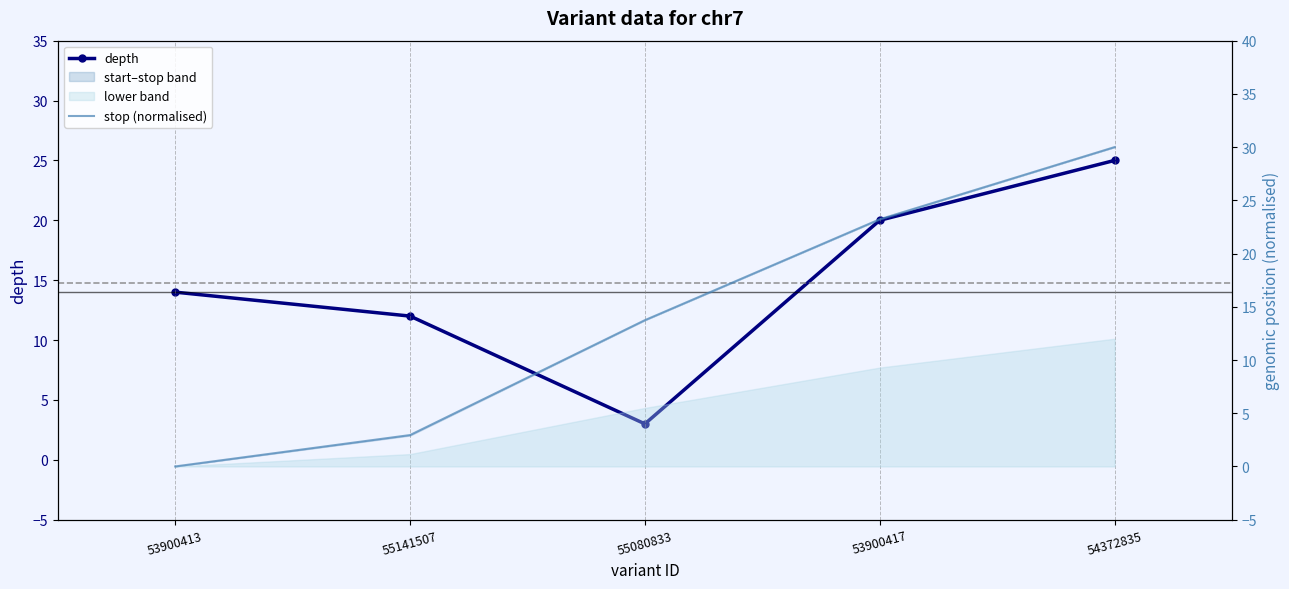

Which series has the largest range (max minus min)?

stop (normalised)